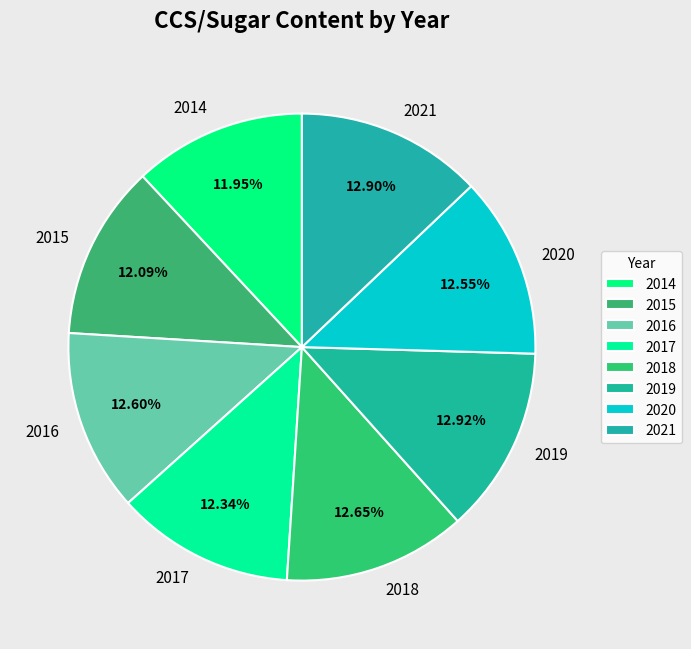

What percentage is the 2017 slice, to the nearest percent?

12%